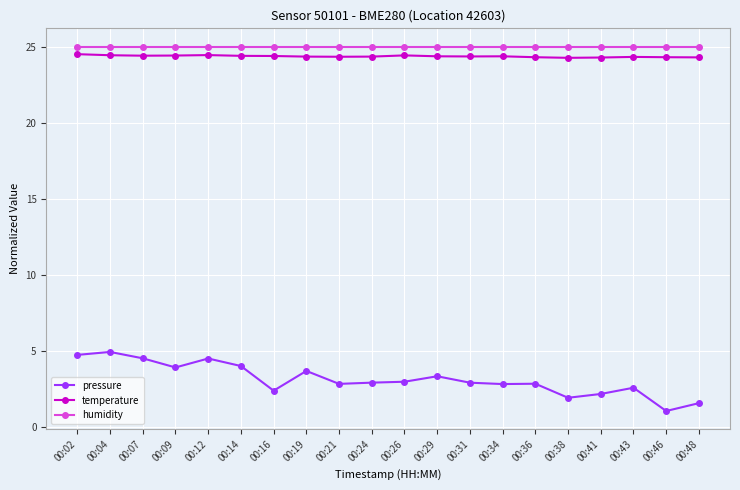

Does the chart have visible grid lines?

Yes